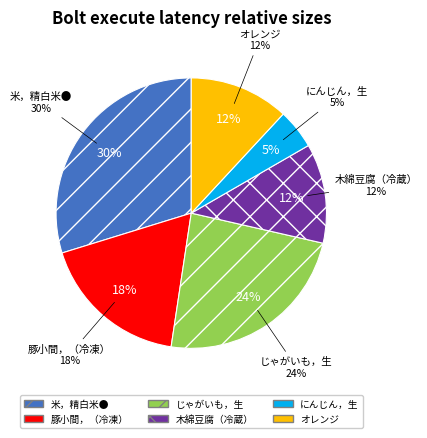

To the nearest percent, what is the difference between the largest and smallest slice percentages?

25%